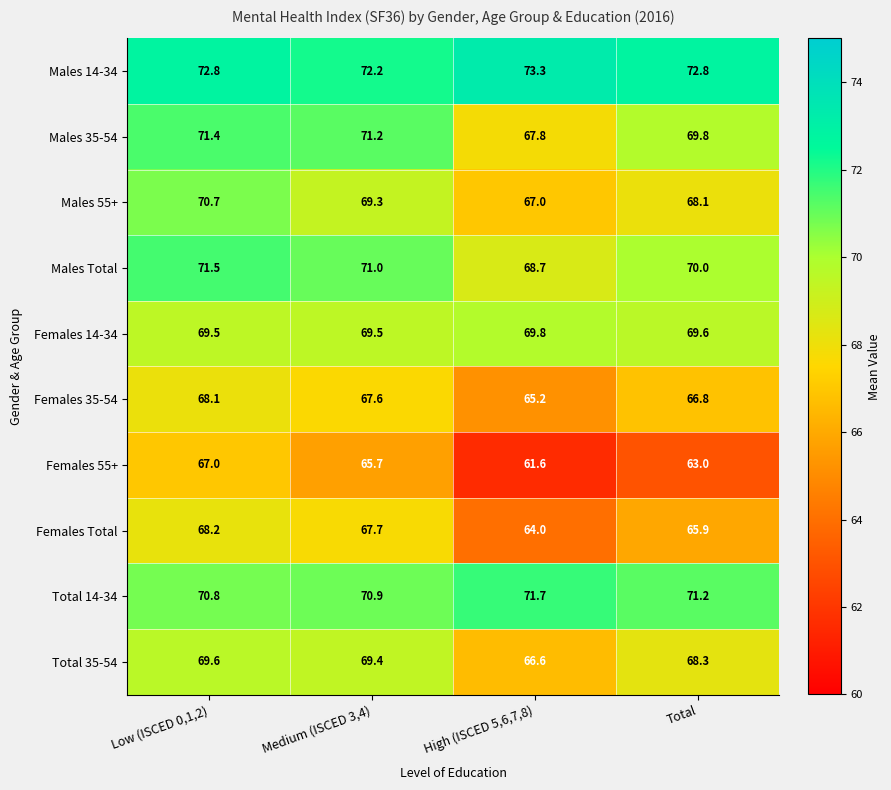

How many data points does each series have?

4